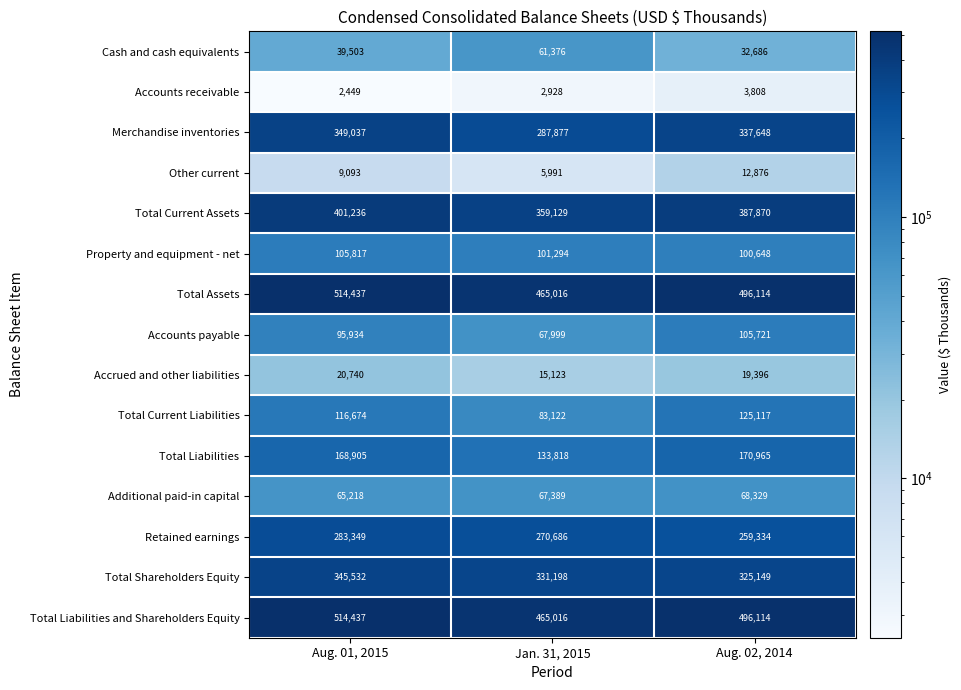

List the labels in order of Cash and cash equivalents value, smallest first.

Aug. 02, 2014, Aug. 01, 2015, Jan. 31, 2015